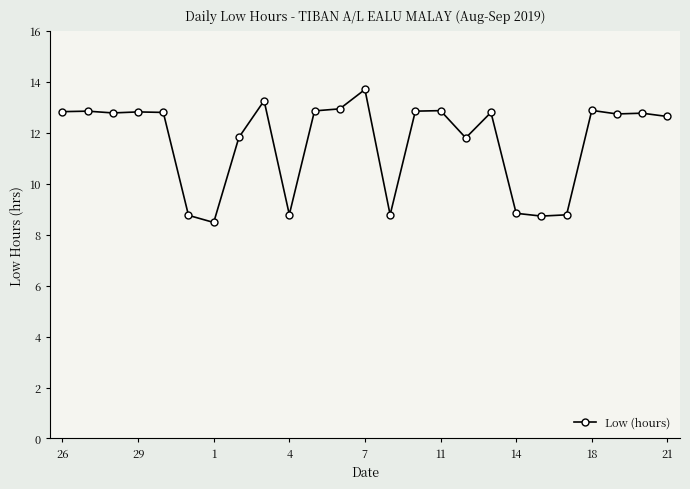

What is the value of the 16th point from the left?

12.9